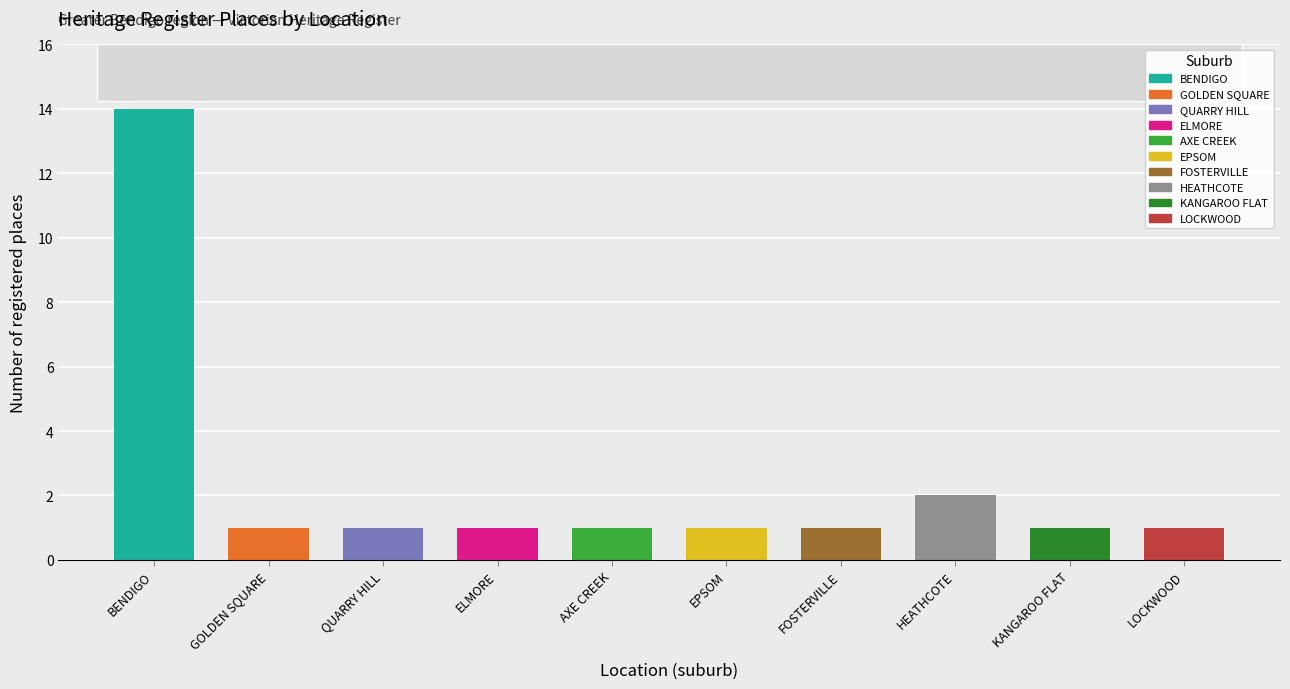

The value at FOSTERVILLE is 2. True or false?

False